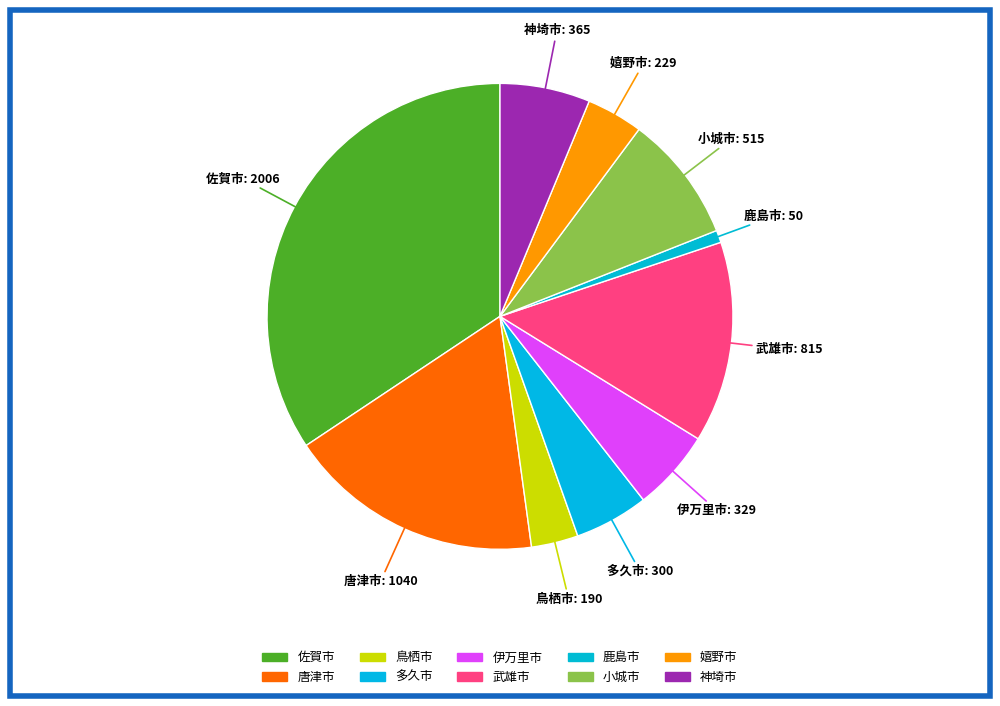

What percentage is the 武雄市 slice, to the nearest percent?

14%